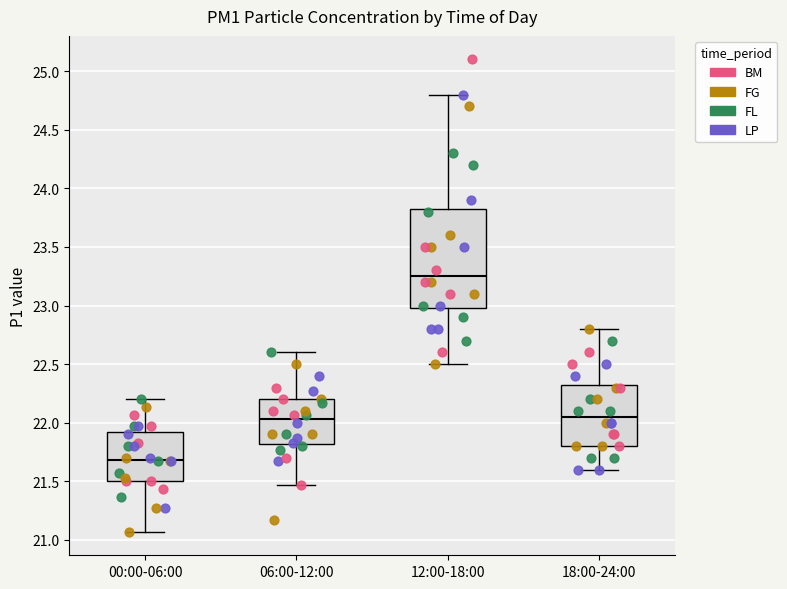

Where is the lower edge of the box for 18:00-24:00 on the y-axis? The values are not printed on the chart, so give them approximately, as read against the axis.

21.80